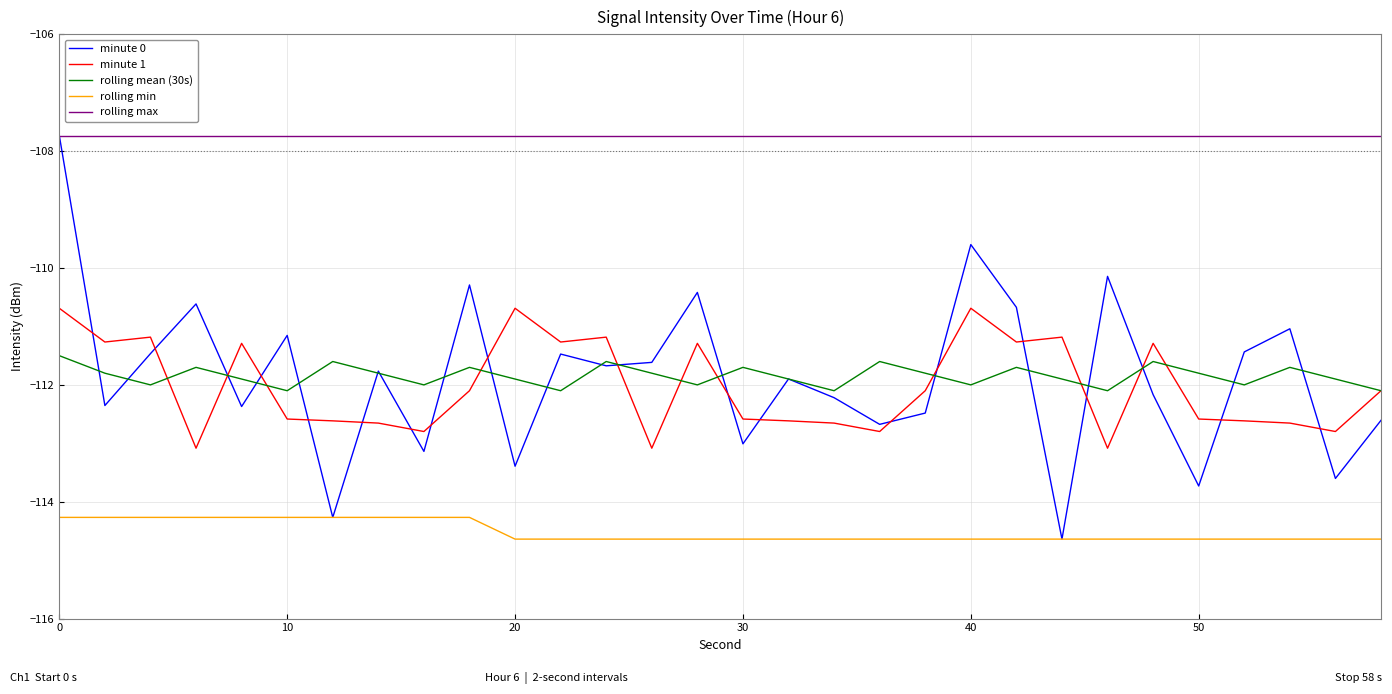

How many values in the minute 1 series exceed -112?

12